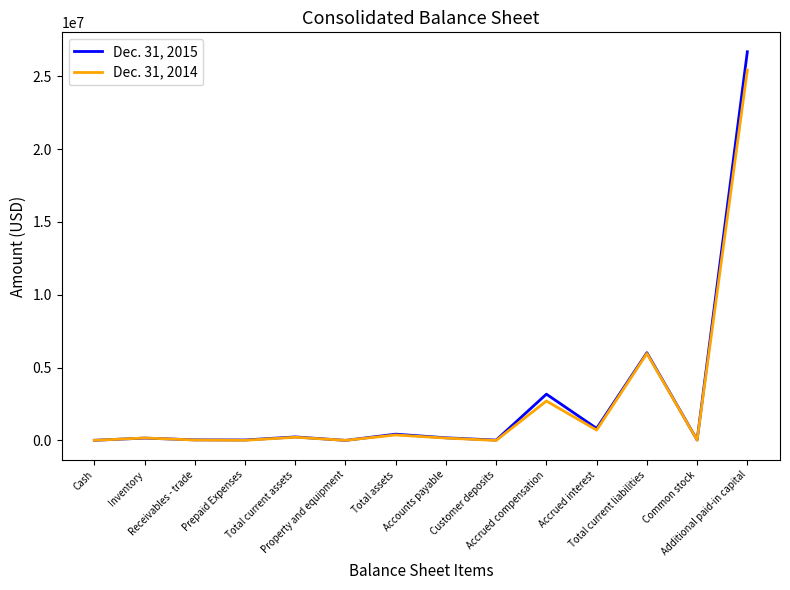

What is the highest value of the Dec. 31, 2015 series?

26686141